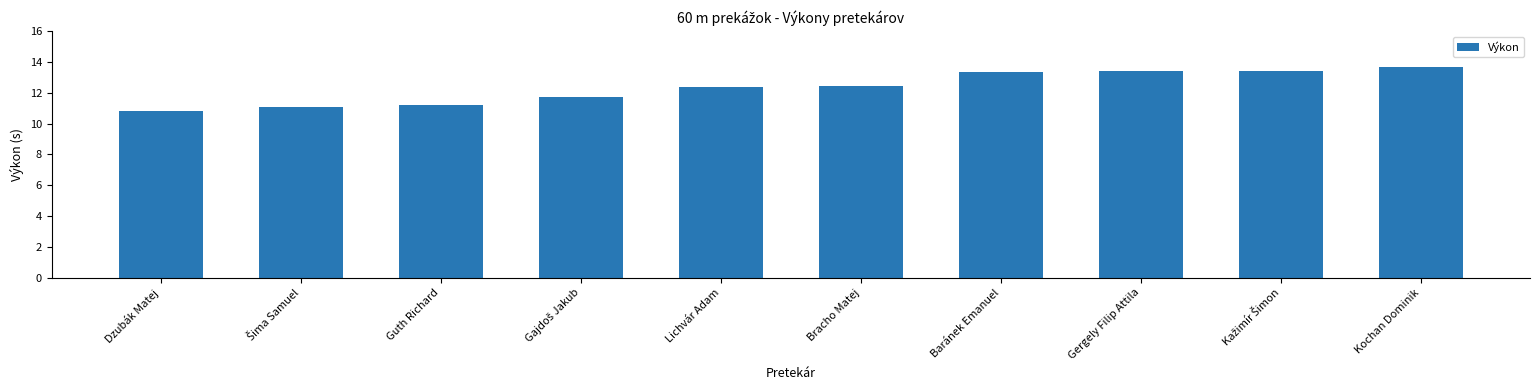

Between Lichvár Adam and Kochan Dominik, which is larger?

Kochan Dominik